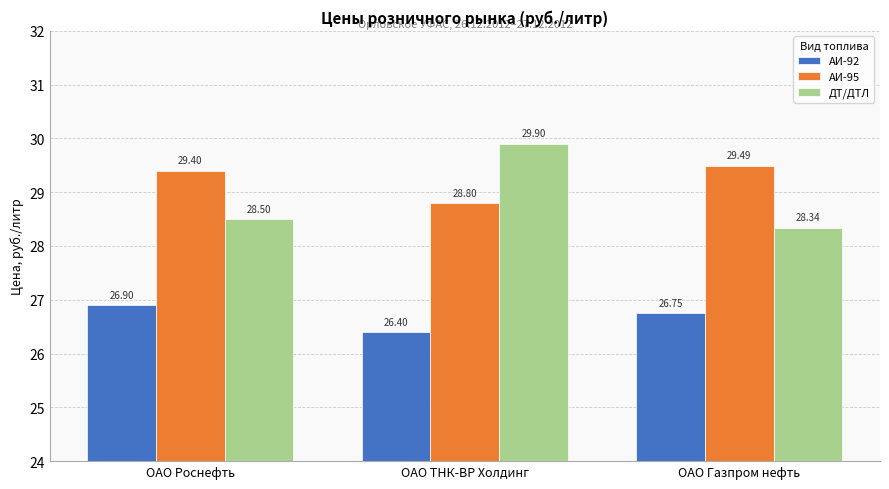

What is the smallest value displayed?

26.4